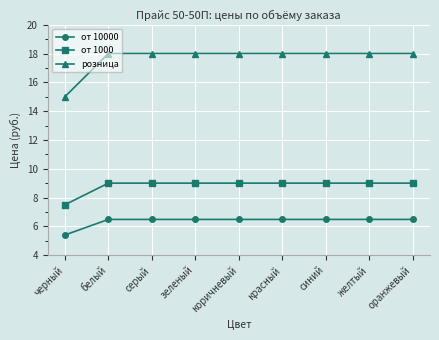

At which category does the chart reach its minimum across all series?

черный